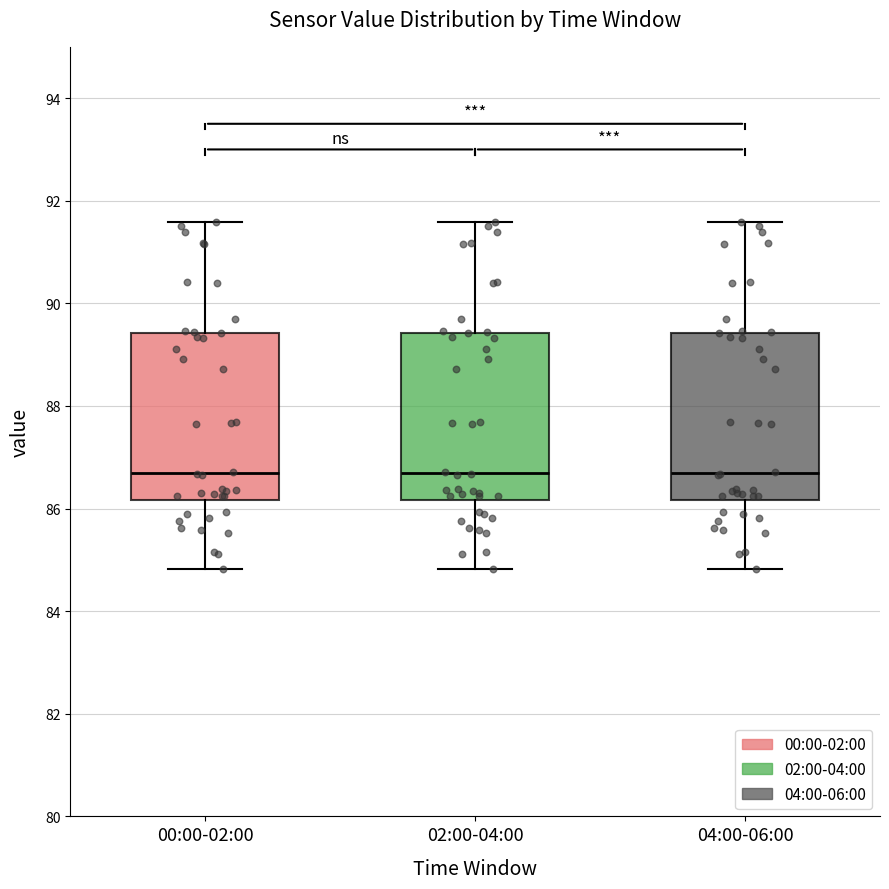

Reading left to right, read every box against the y-axis: the position of its median line, the range the box covers, and the ends of its whiskers. The values are not printed on the chart, so give them approximately, as read against the axis.

00:00-02:00: median 86.8, box 86.2 to 89.4, whiskers 84.8 to 91.6
02:00-04:00: median 86.8, box 86.2 to 89.4, whiskers 84.8 to 91.6
04:00-06:00: median 86.8, box 86.2 to 89.4, whiskers 84.8 to 91.6